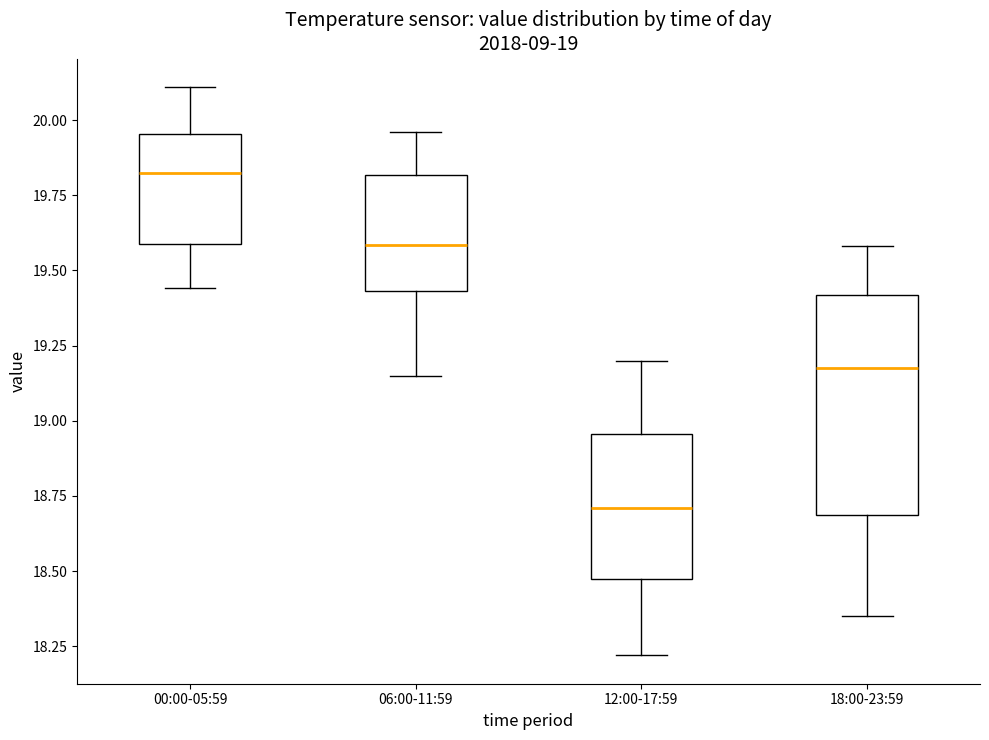

Which box's median line is the highest?

00:00-05:59